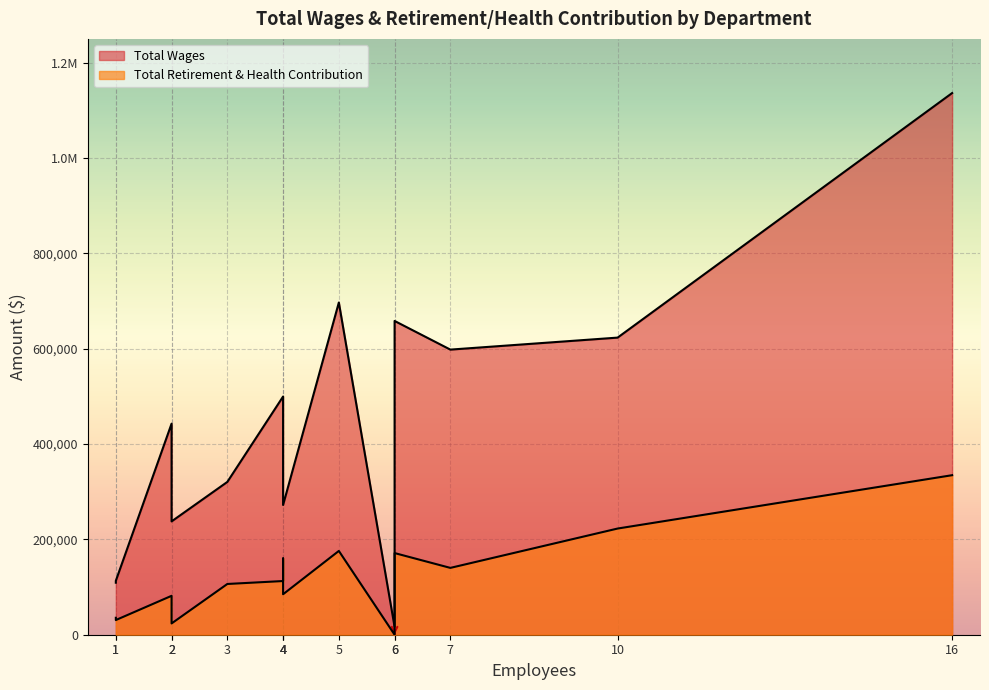

Is it true that Total Wages equals 442729 at Administration?

True